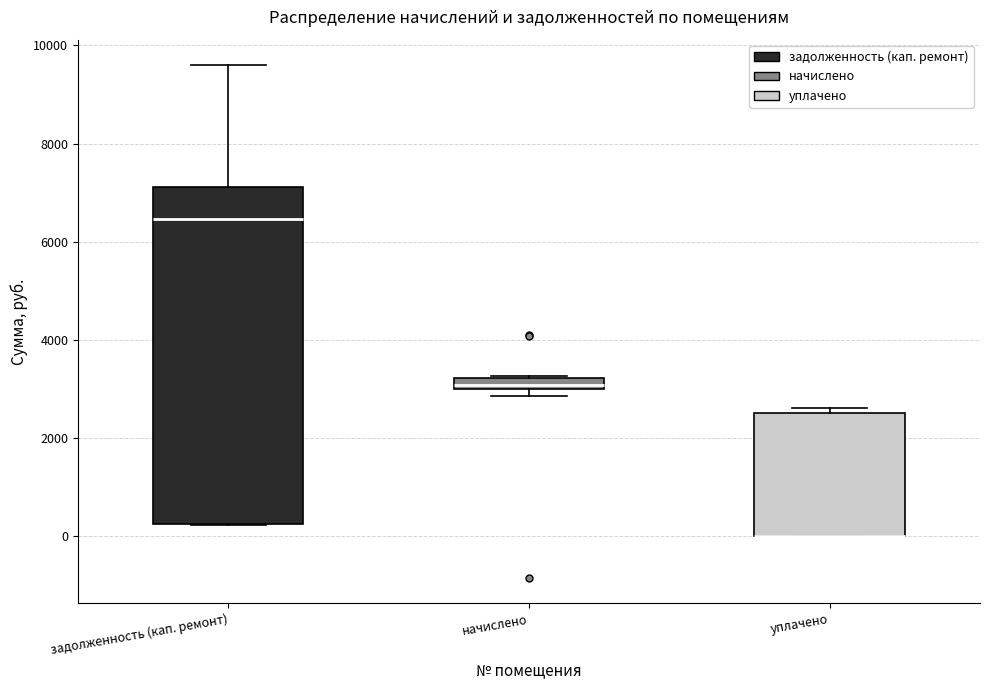

Comparing the boxes themselves (not the whiskers), which one is the tallest?

задолженность (кап. ремонт)